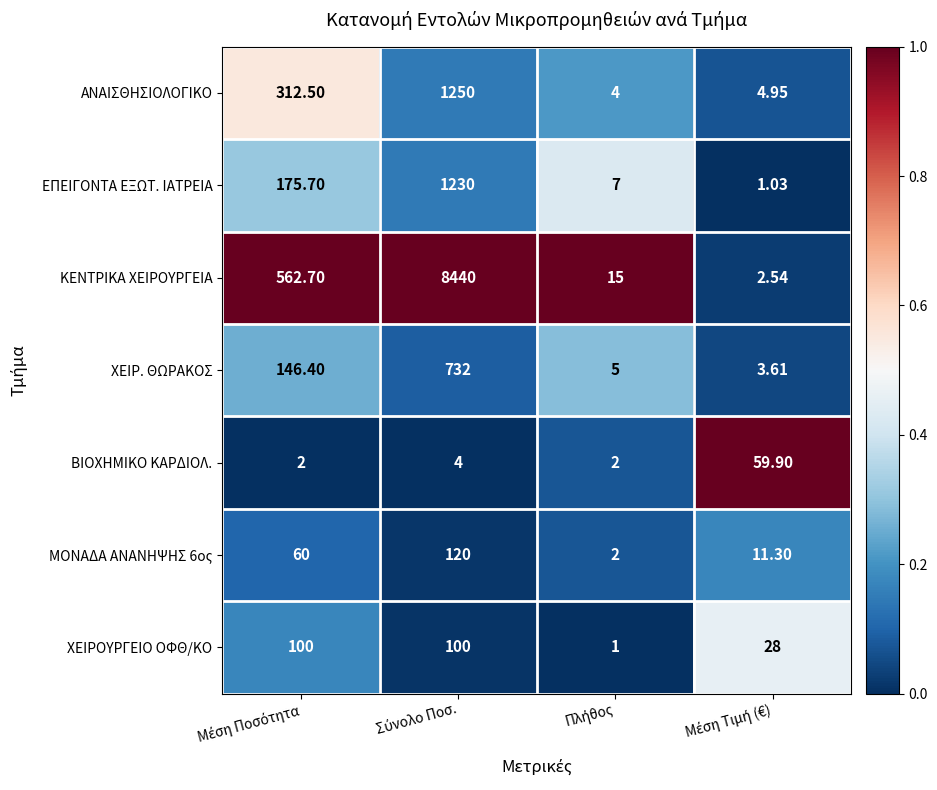

Which series has the largest range (max minus min)?

ΚΕΝΤΡΙΚΑ ΧΕΙΡΟΥΡΓΕΙΑ